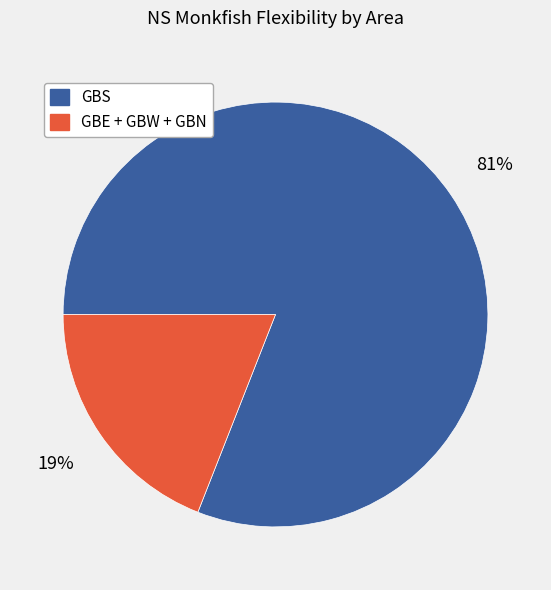

To the nearest percent, what is the average slice percentage?

50%